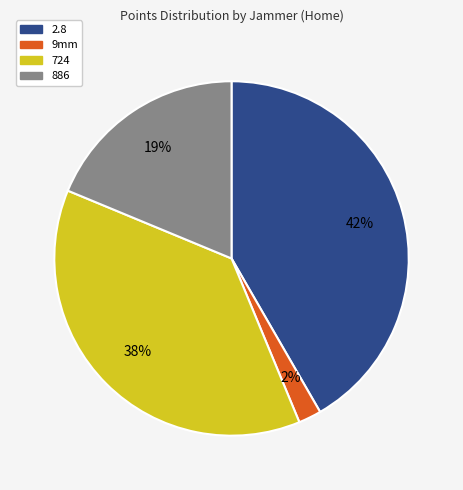

Is there any slice that represents more than half of the pie?

No